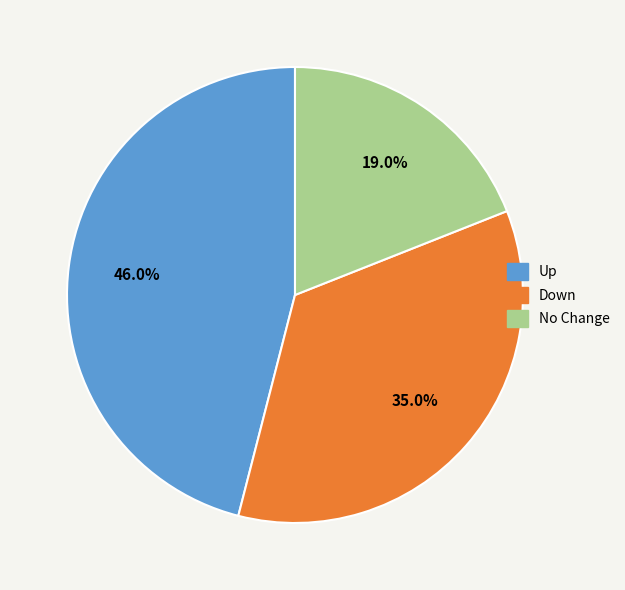

Does any single category account for the majority?

No